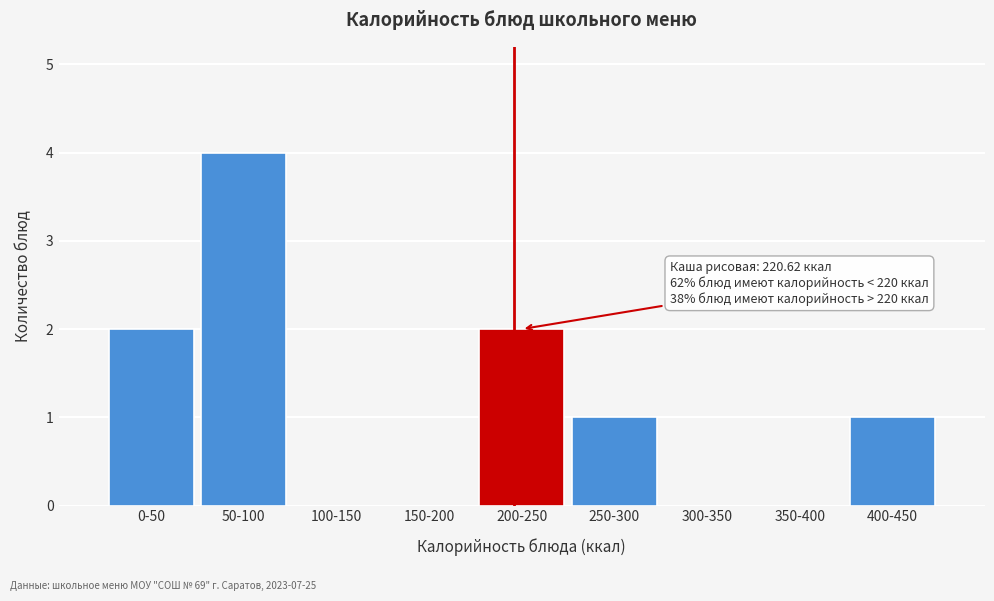

Reading left to right, what are all the values shown in this chart?

0-50=2	50-100=4	100-150=0	150-200=0	200-250=2	250-300=1	300-350=0	350-400=0	400-450=1